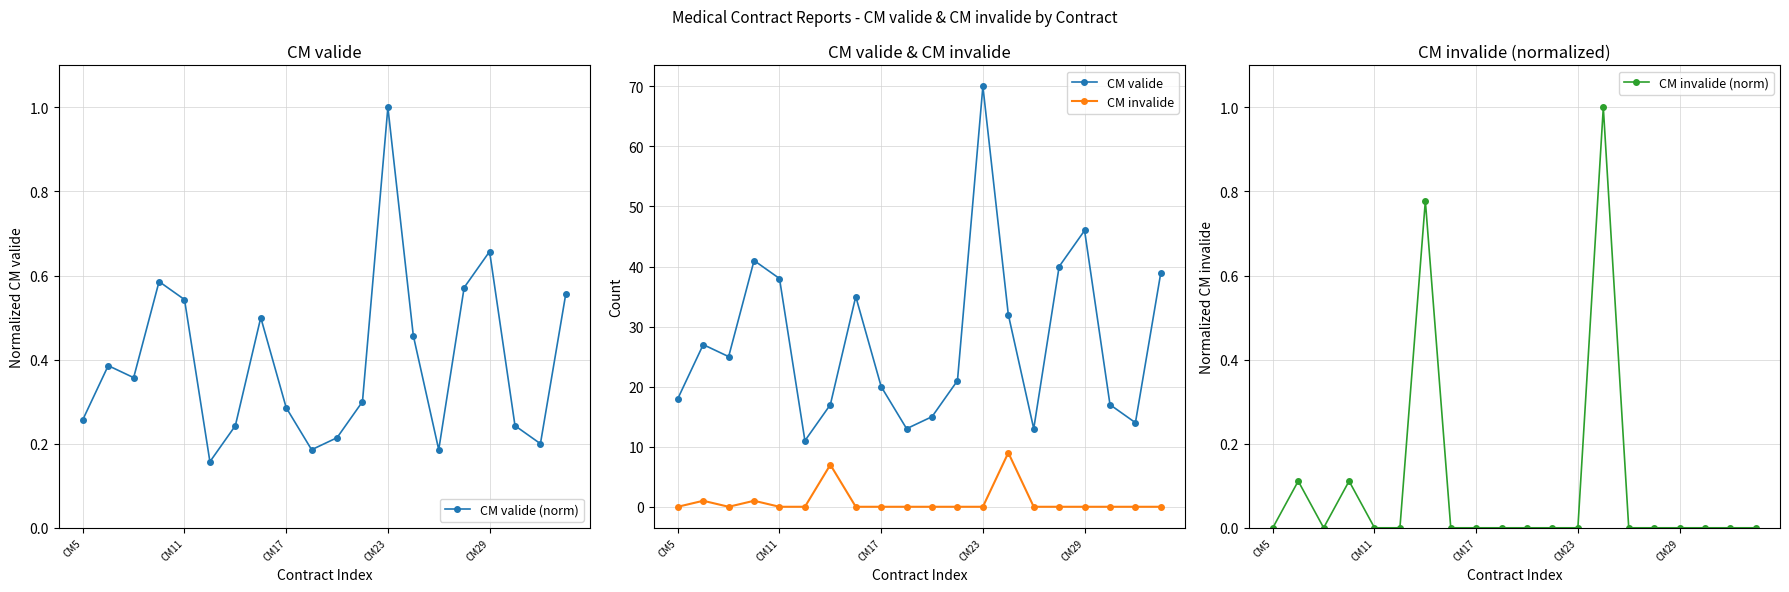

What is the maximum value shown in the chart?

70.0